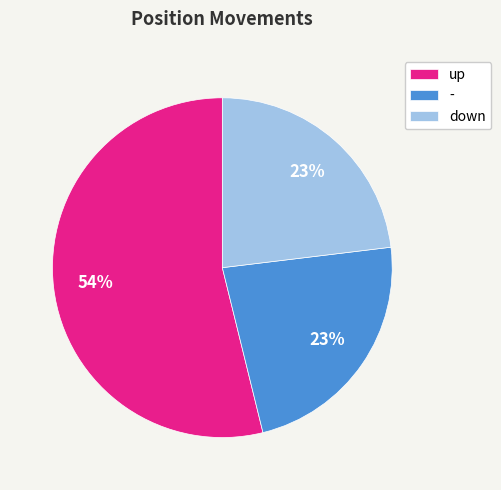

Combined, do up and down account for over 50%?

Yes